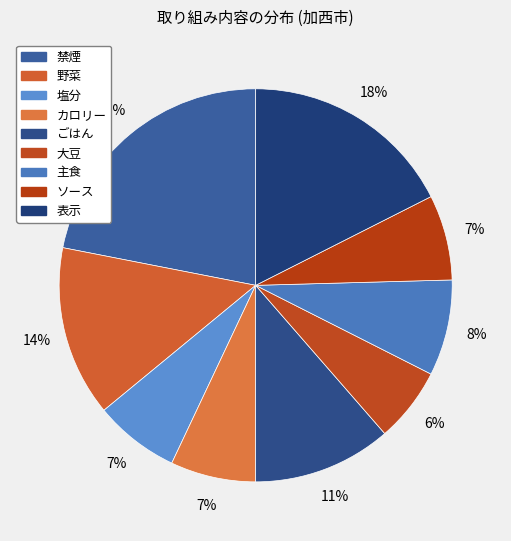

Does any single category account for the majority?

No